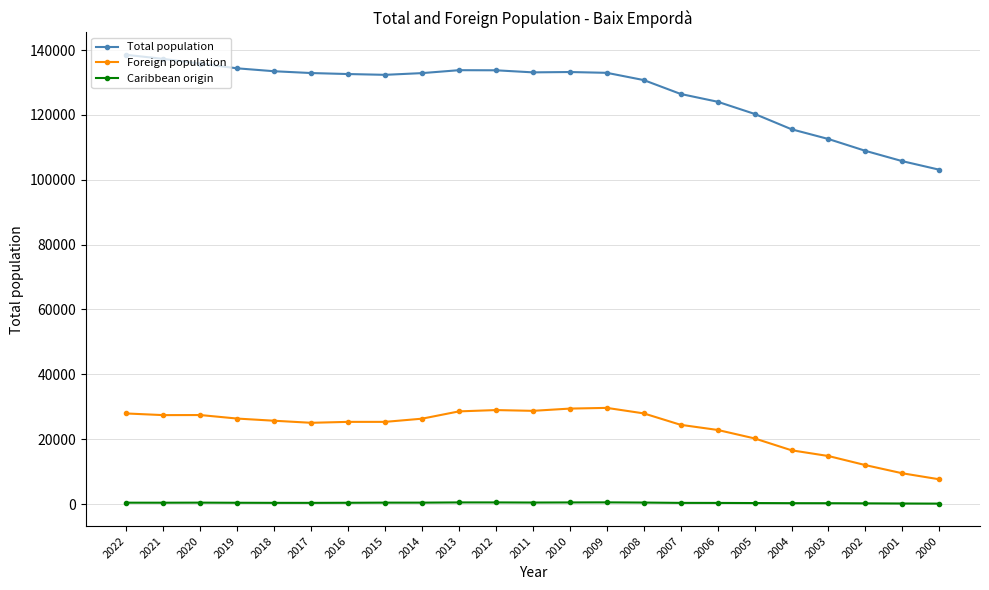

True or false: Caribbean origin has more than 2 interior local peaks.

True